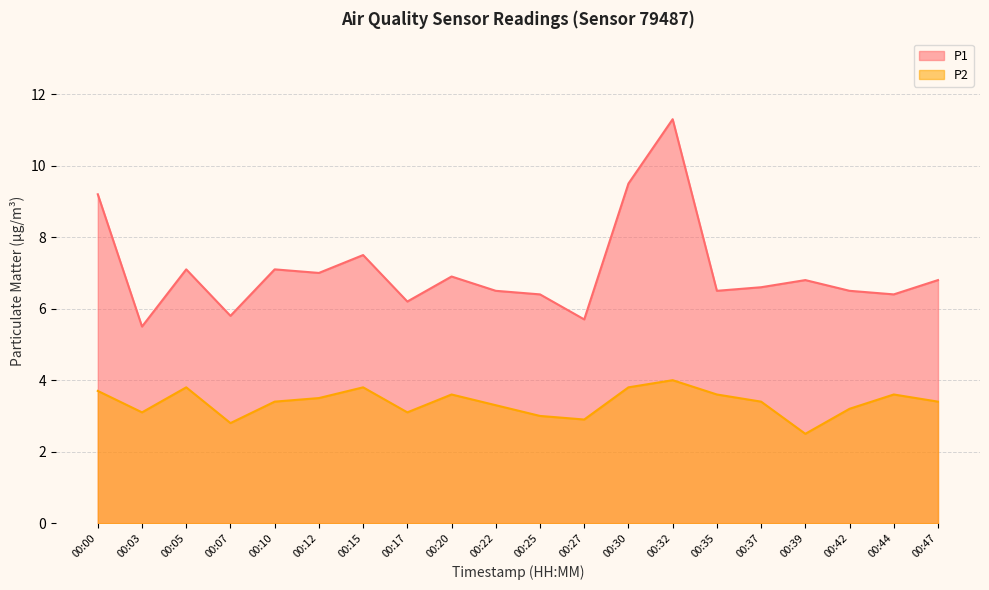

What is the average value of the P2 series?

3.4